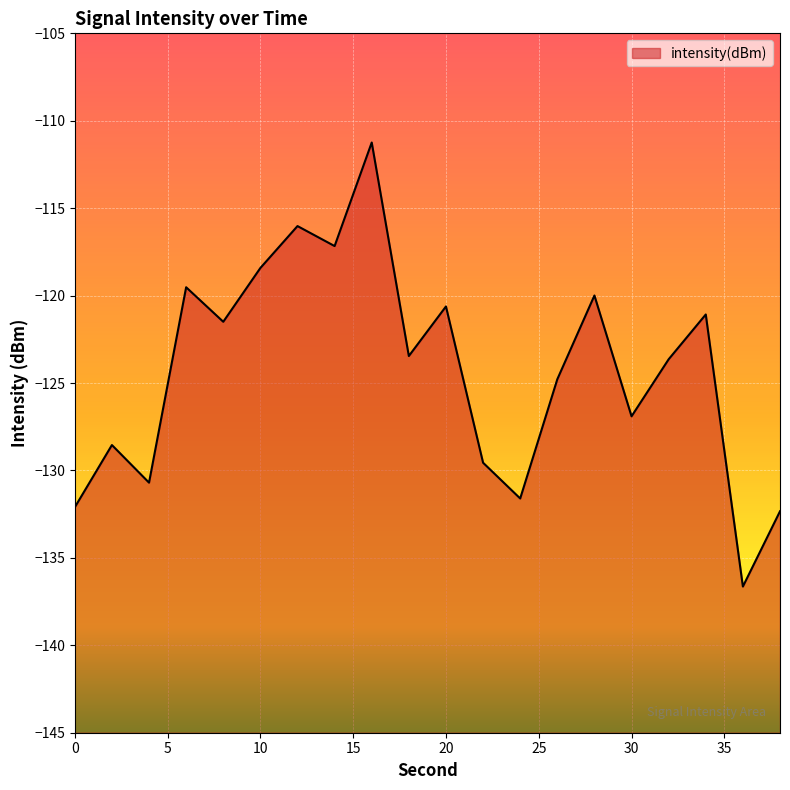

List the labels in order of value, smallest first.

36, 38, 0, 24, 4, 22, 2, 30, 26, 32, 18, 8, 34, 20, 28, 6, 10, 14, 12, 16